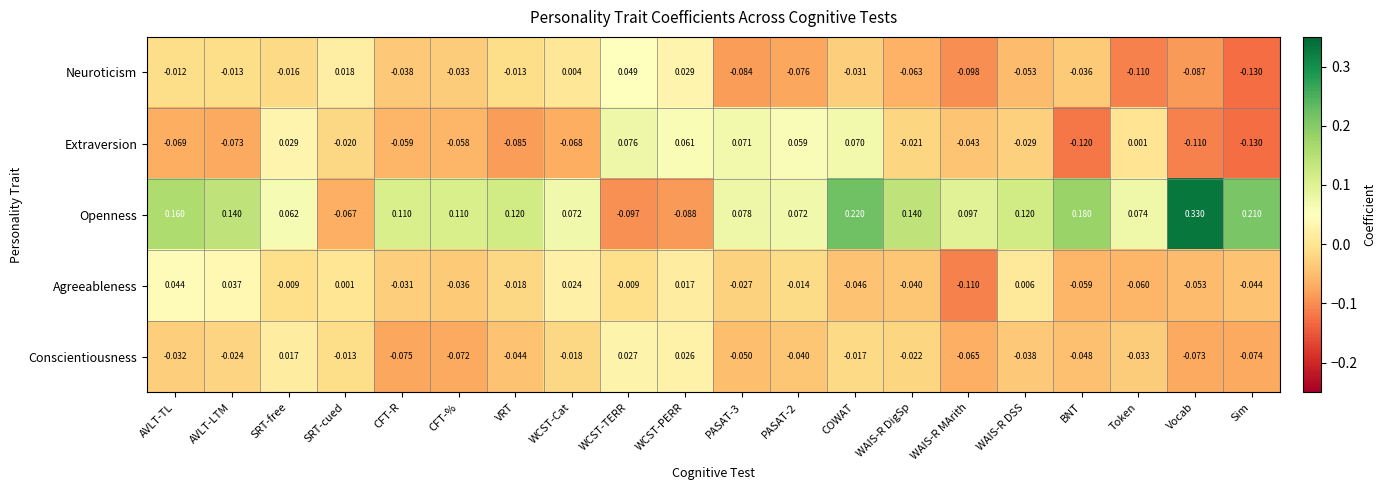

At which label does Openness reach its minimum?

WCST-TERR